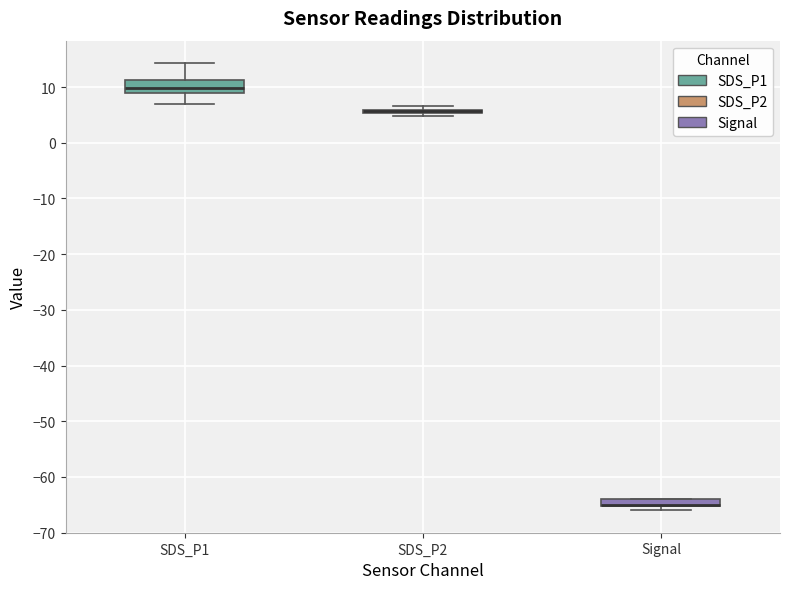

Which box is the tallest, from its lower edge to its upper edge?

SDS_P1